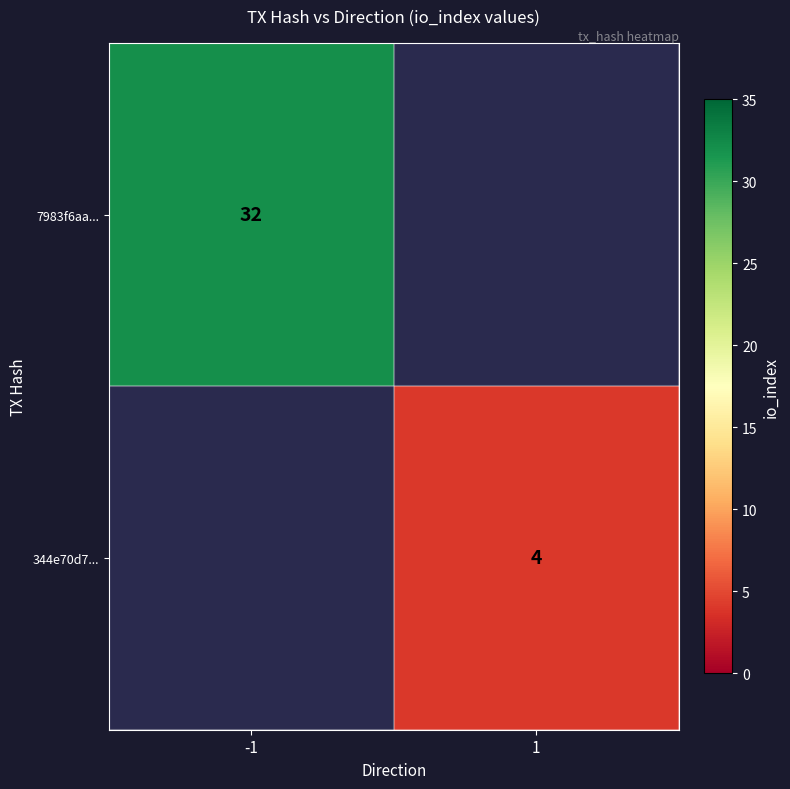

Between 1 and -1, which is larger?

-1